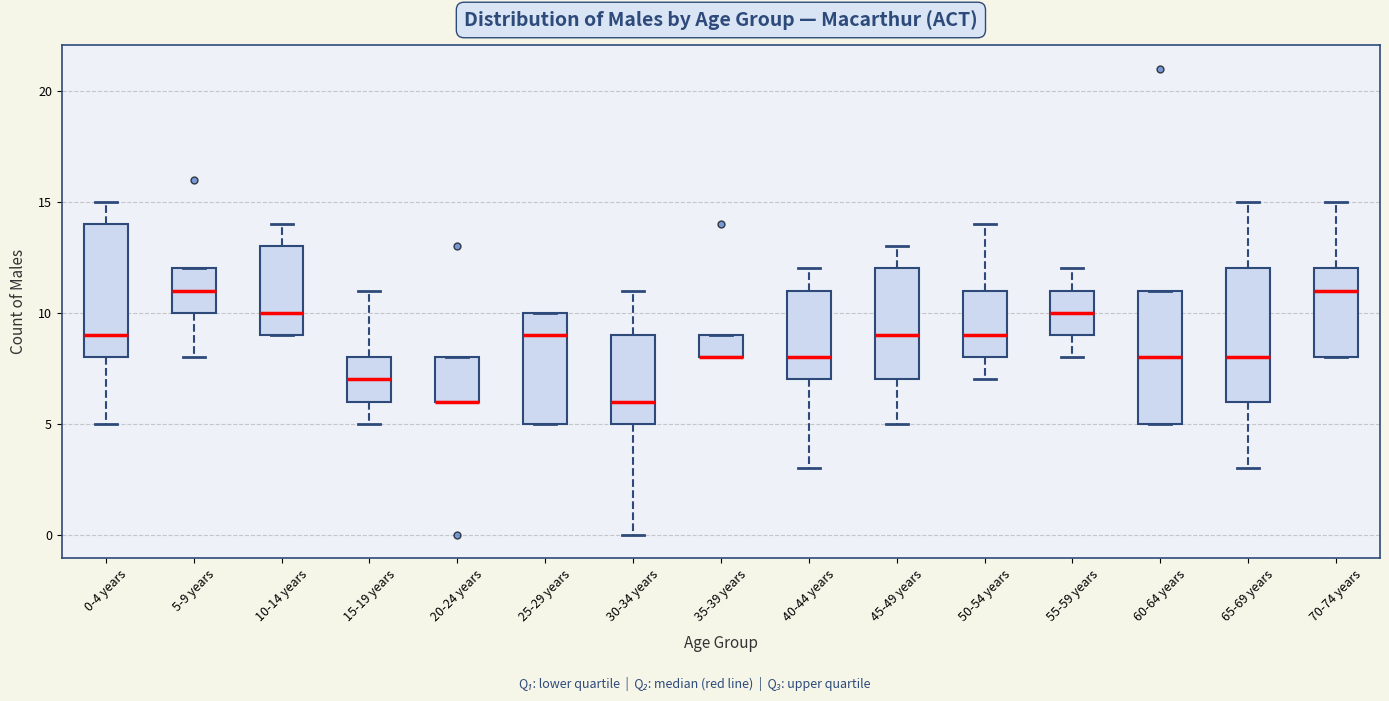

Reading left to right, transcribe this box plot: for each box, give where its median line is, the range the box spans, and where its two whiskers end, as read against the y-axis. The values are not printed on the chart, so give them approximately, as read against the axis.

0-4 years: median 9, box 8 to 14, whiskers 5 to 15
5-9 years: median 11, box 10 to 12, whiskers 8 to 12
10-14 years: median 10, box 9 to 13, whiskers 9 to 14
15-19 years: median 7, box 6 to 8, whiskers 5 to 11
20-24 years: median 6 (drawn on the box's lower edge), box 6 to 8, whiskers 6 to 8
25-29 years: median 9, box 5 to 10, whiskers 5 to 10
30-34 years: median 6, box 5 to 9, whiskers 0 to 11
35-39 years: median 8 (drawn on the box's lower edge), box 8 to 9, whiskers 8 to 9
40-44 years: median 8, box 7 to 11, whiskers 3 to 12
45-49 years: median 9, box 7 to 12, whiskers 5 to 13
50-54 years: median 9, box 8 to 11, whiskers 7 to 14
55-59 years: median 10, box 9 to 11, whiskers 8 to 12
60-64 years: median 8, box 5 to 11, whiskers 5 to 11
65-69 years: median 8, box 6 to 12, whiskers 3 to 15
70-74 years: median 11, box 8 to 12, whiskers 8 to 15